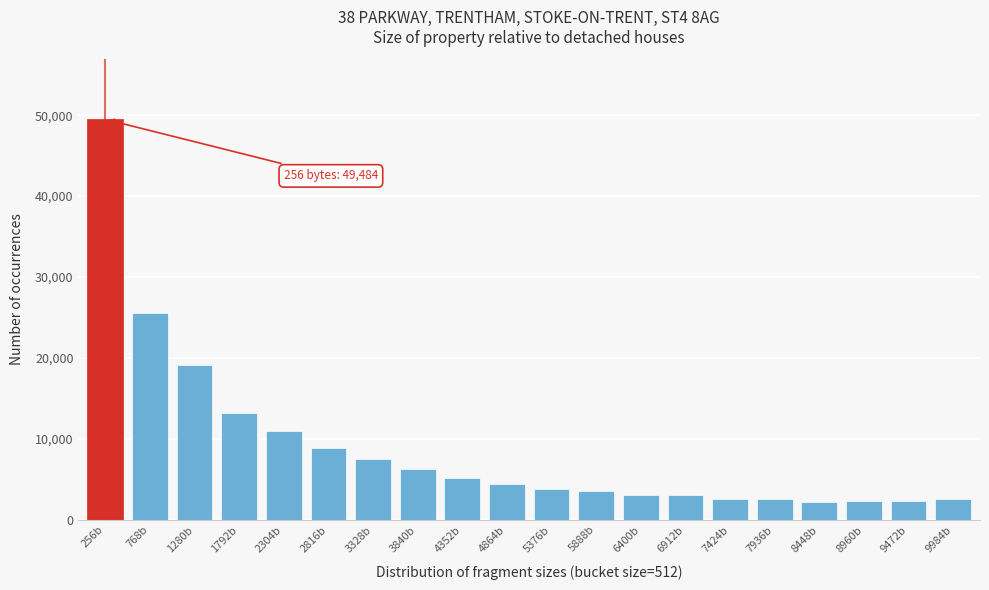

What is the change in value from 4352b to 8448b?

-2991